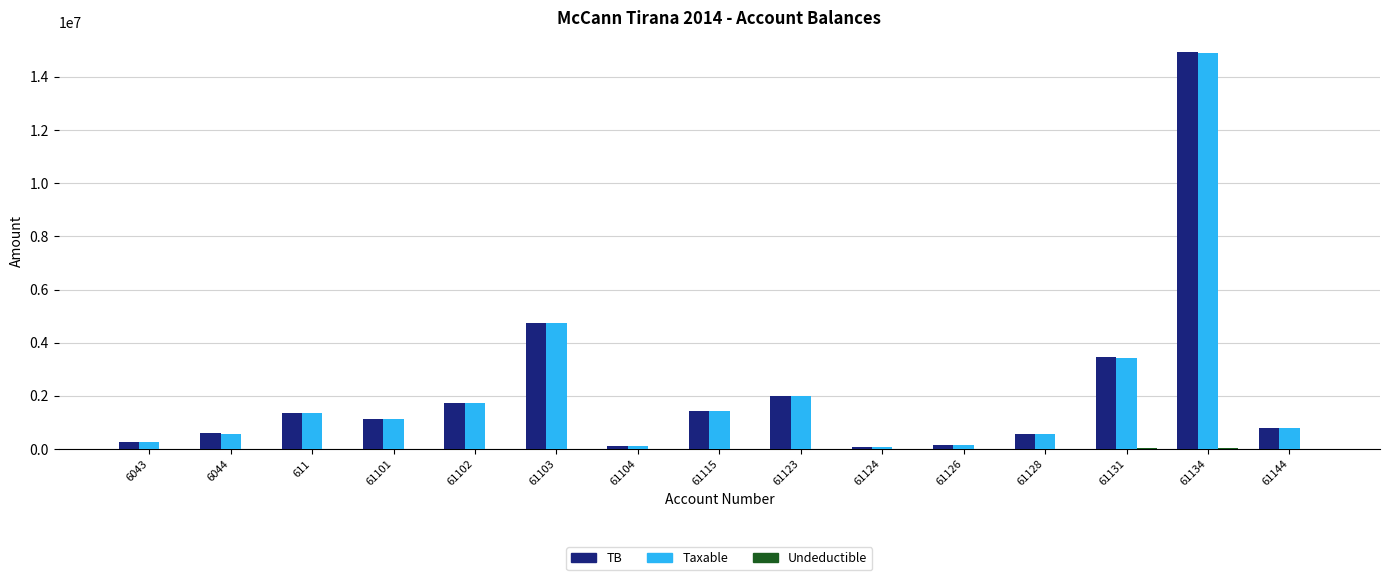

What is the sum of all TB values?

33343095.0